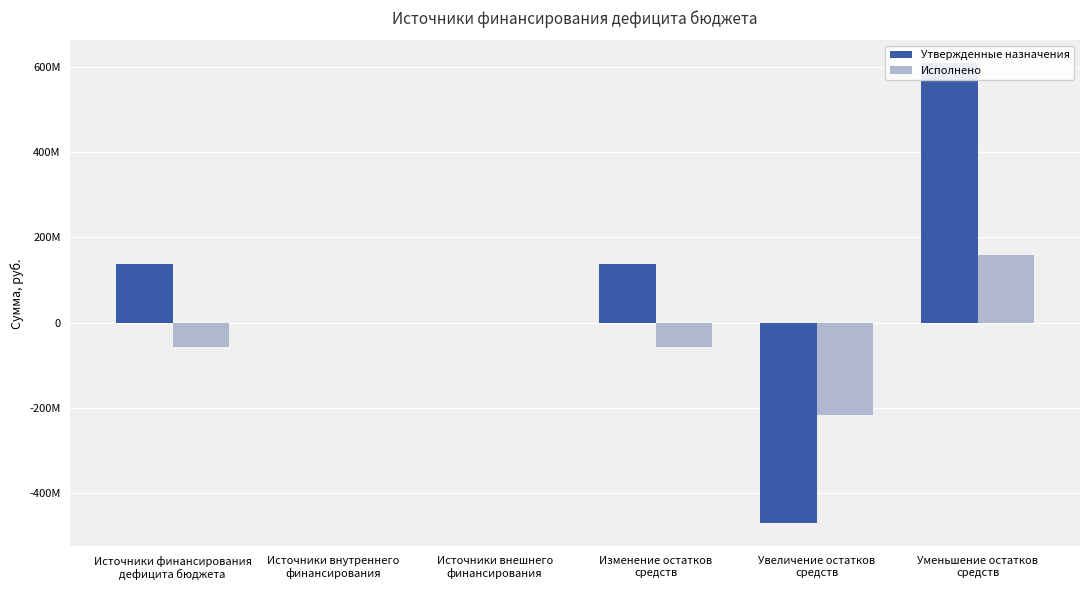

What position from the right is Увеличение остатков
средств?

2